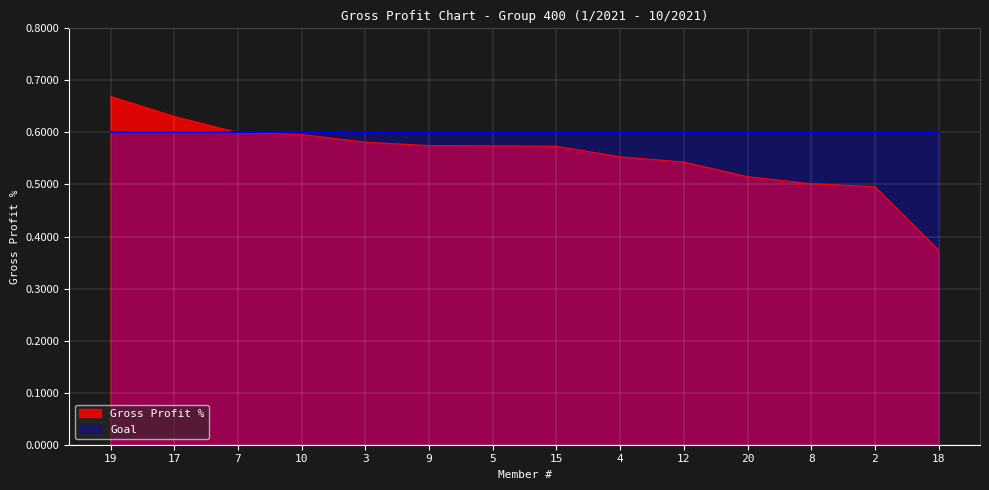

How many lines are shown in the chart?

2